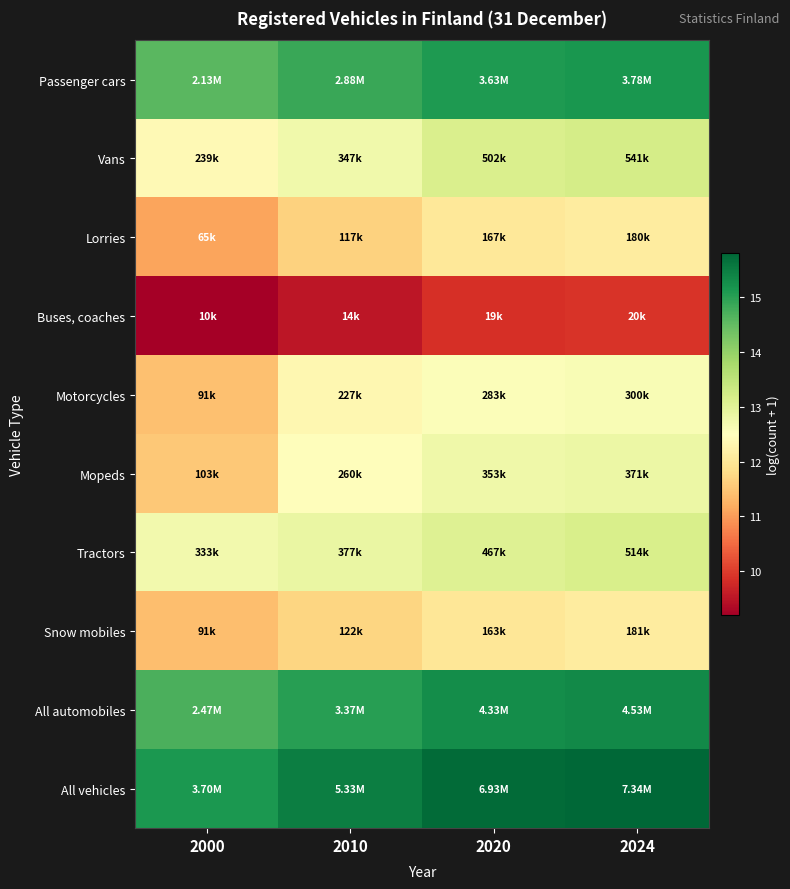

Reading right to left, extract all data points from this chart.

Passenger cars: 2024=15.1	2020=15.1	2010=14.9	2000=14.6
Vans: 2024=13.2	2020=13.1	2010=12.8	2000=12.4
Lorries: 2024=12.1	2020=12.0	2010=11.7	2000=11.1
Buses, coaches: 2024=9.9	2020=9.9	2010=9.5	2000=9.2
Motorcycles: 2024=12.6	2020=12.6	2010=12.3	2000=11.4
Mopeds: 2024=12.8	2020=12.8	2010=12.5	2000=11.5
Tractors: 2024=13.1	2020=13.1	2010=12.8	2000=12.7
Snow mobiles: 2024=12.1	2020=12.0	2010=11.7	2000=11.4
All automobiles: 2024=15.3	2020=15.3	2010=15.0	2000=14.7
All vehicles: 2024=15.8	2020=15.8	2010=15.5	2000=15.1